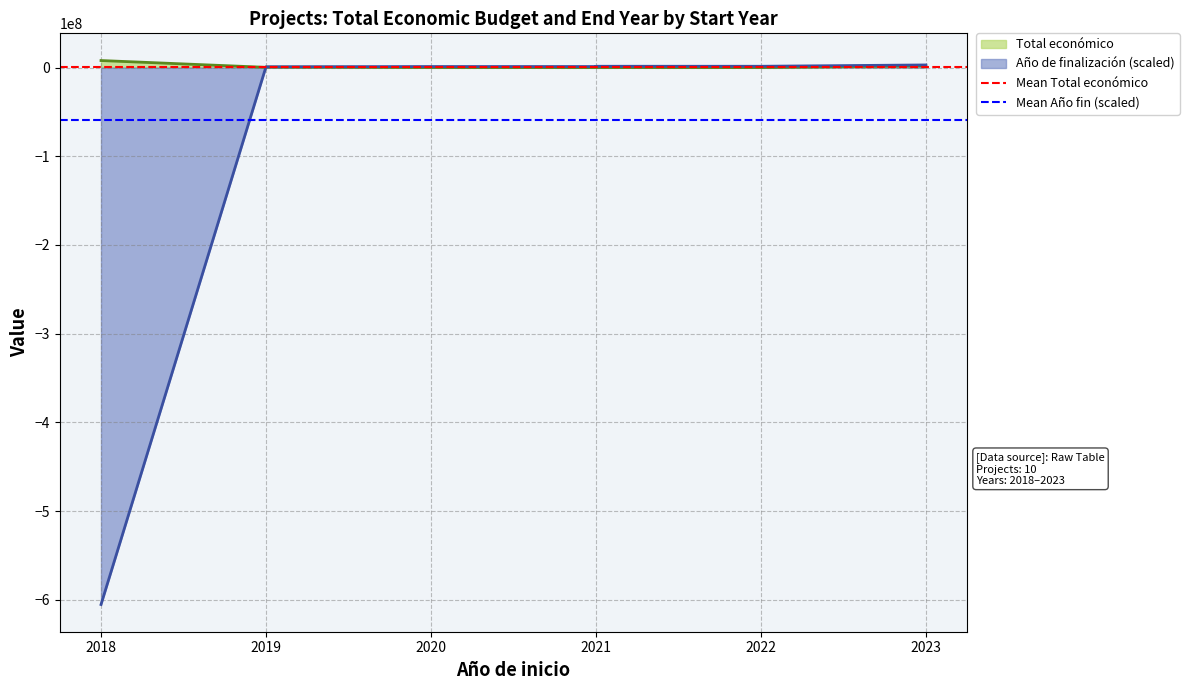

What is the average value of the Mean Año fin (scaled) series?

-59310000.0